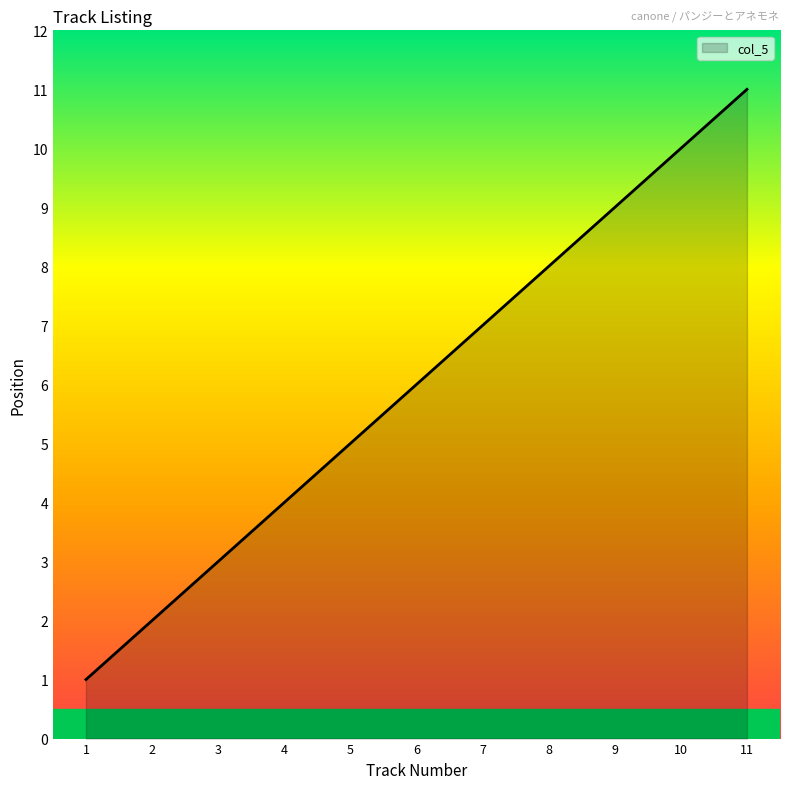

Which category has the lowest value across all series?

1